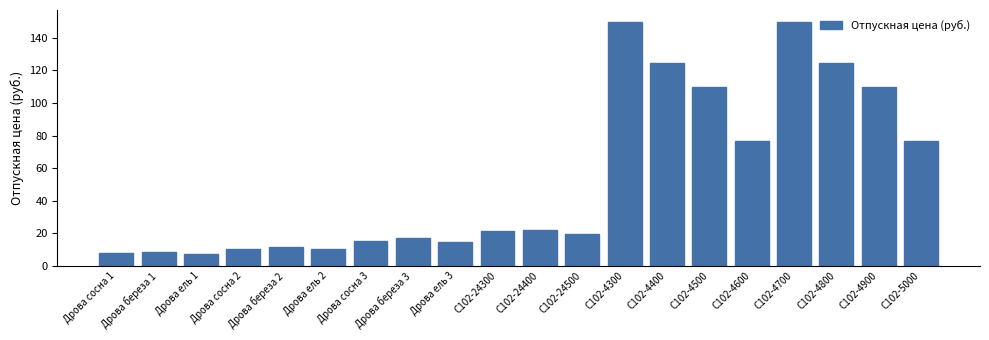

What is the label of the 10th bar from the right?

С102-24400